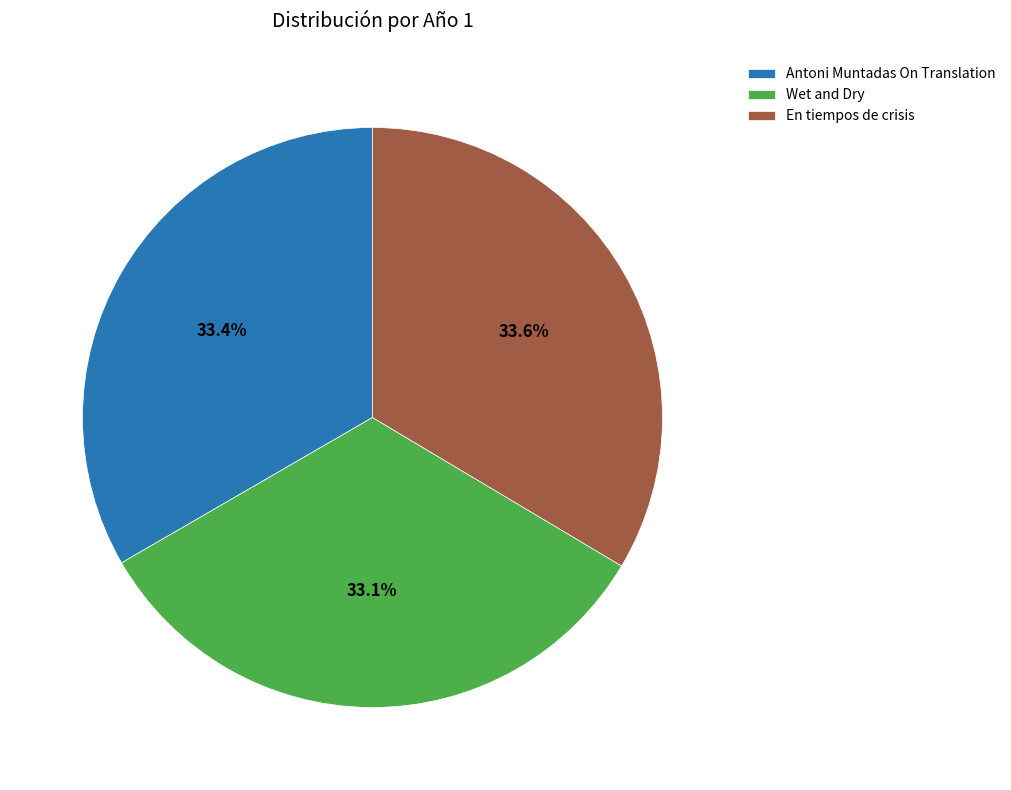

Does any single category account for the majority?

No